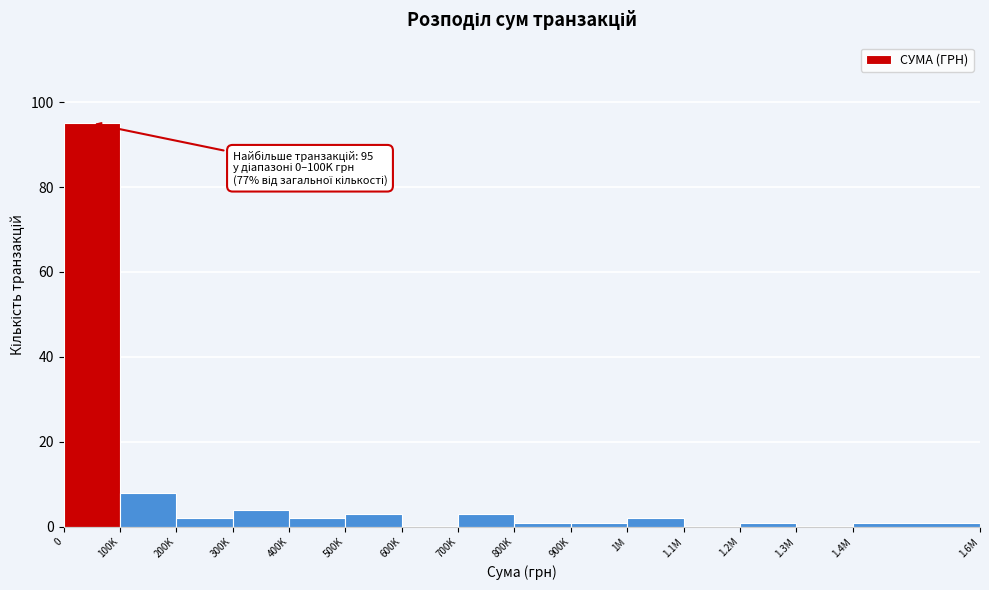

Reading right to left, transcribe all the data shown in this chart.

1.4M=1	1.3M=0	1.2M=1	1.1M=0	1M=2	900K=1	800K=1	700K=3	600K=0	500K=3	400K=2	300K=4	200K=2	100K=8	0=95